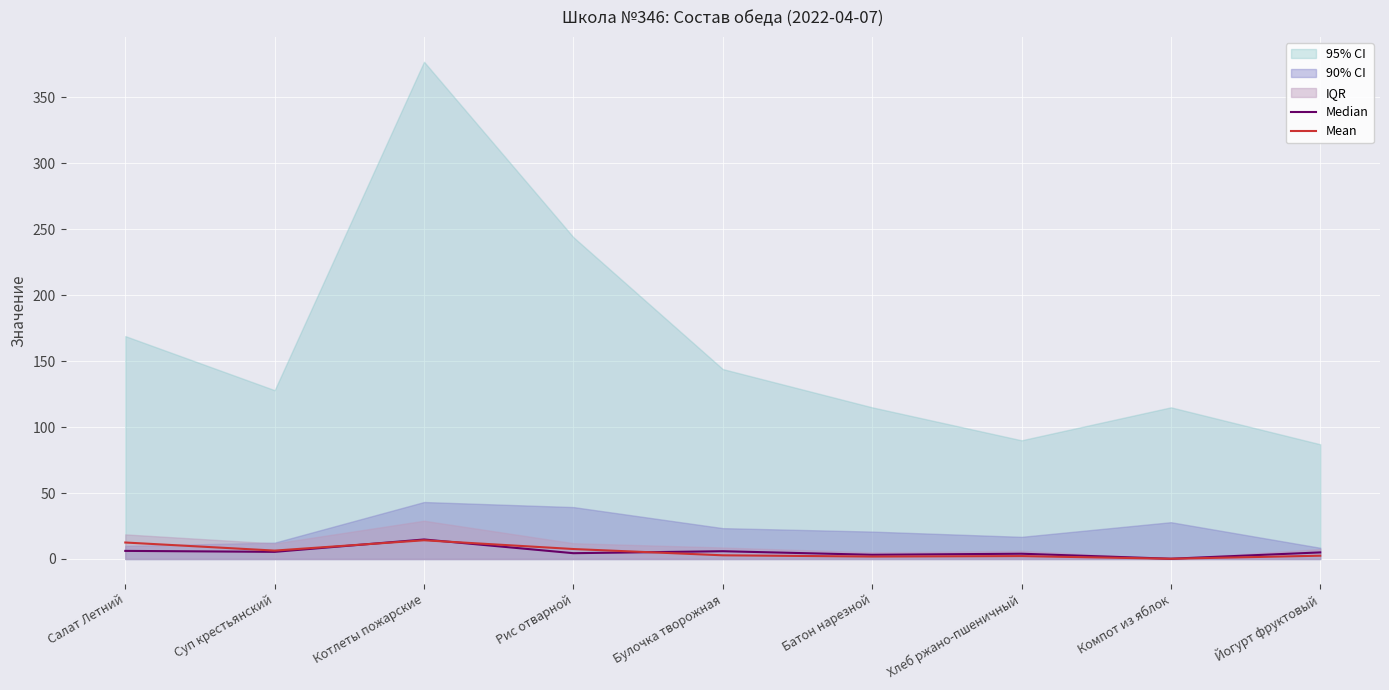

True or false: Mean has a value of 14.2 at Котлеты пожарские.

True